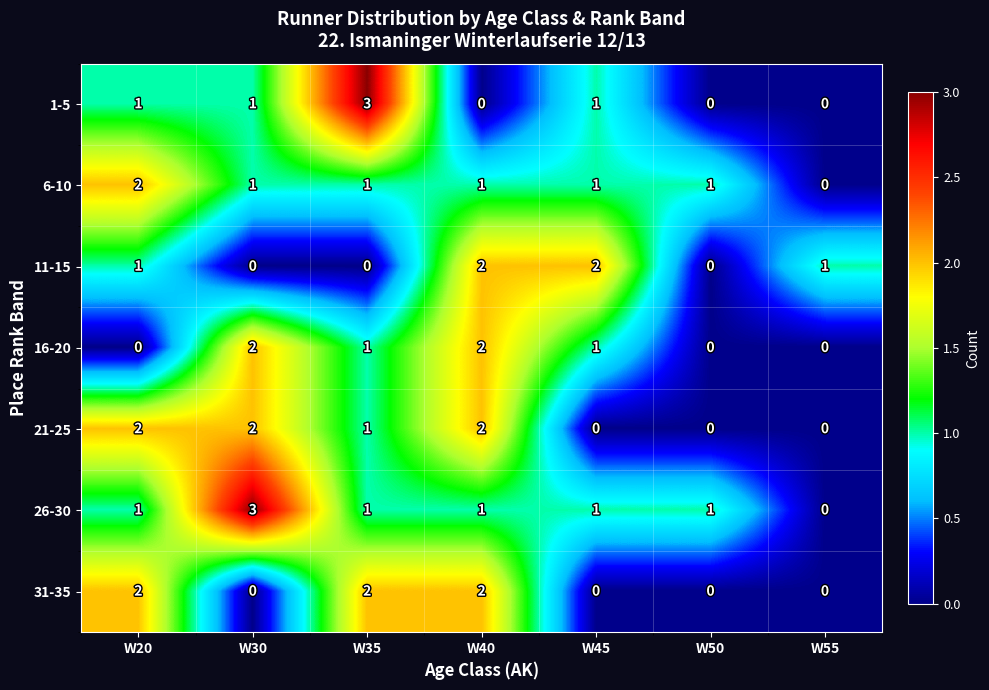

What is the maximum value shown in the chart?

3